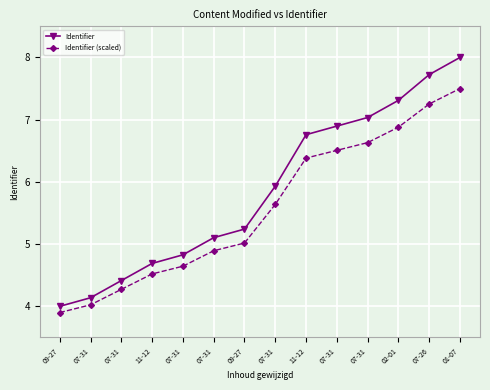

What is the spread (max minus min) of values at 07-31?

0.1